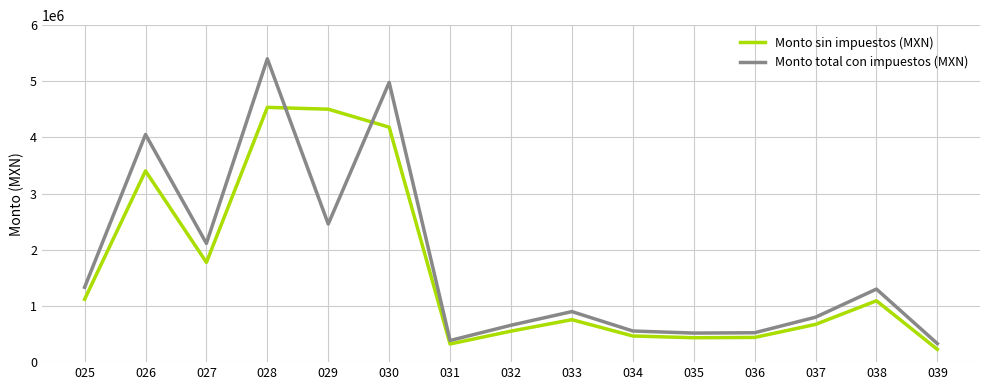

At which label is Monto sin impuestos (MXN) closest to 2381872?

027